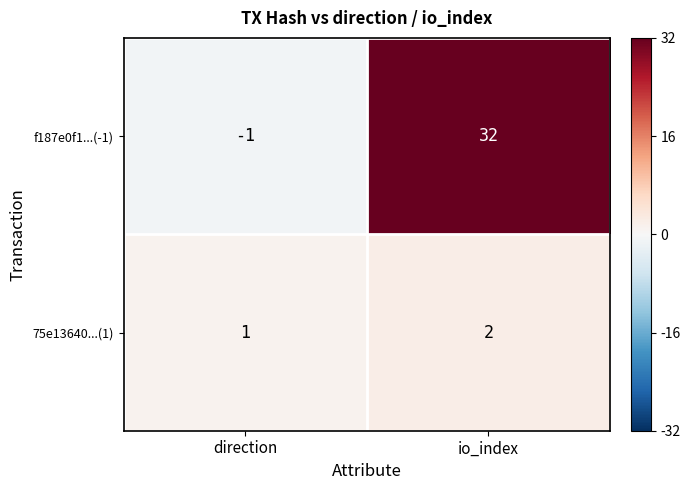

What is the difference between the highest and lowest values at io_index?

30